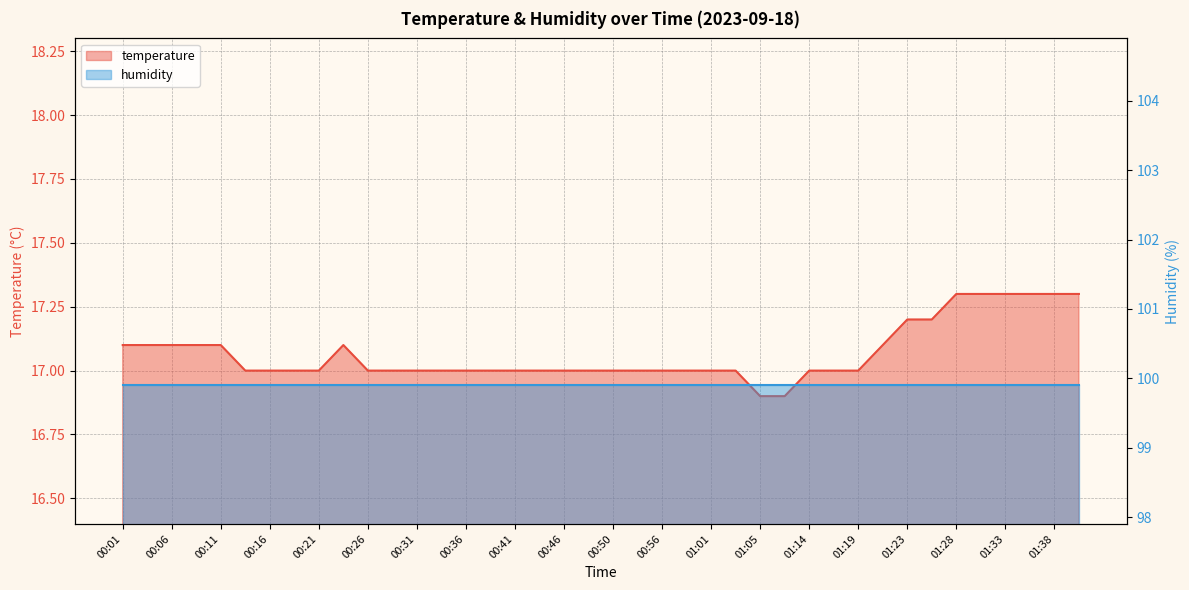

True or false: the data has more than 1 interior local peaks.

False